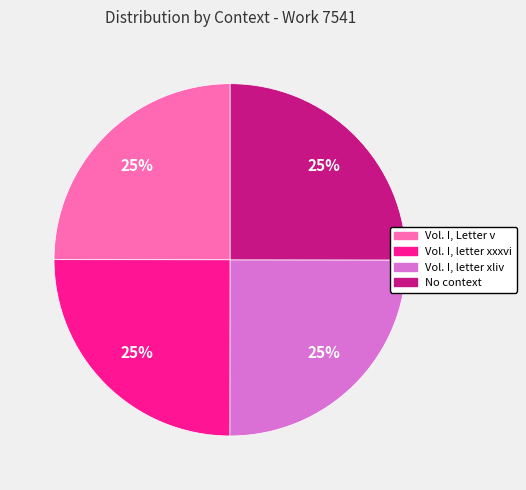

True or false: Vol. I, letter xxxvi accounts for 25% of the total.

True